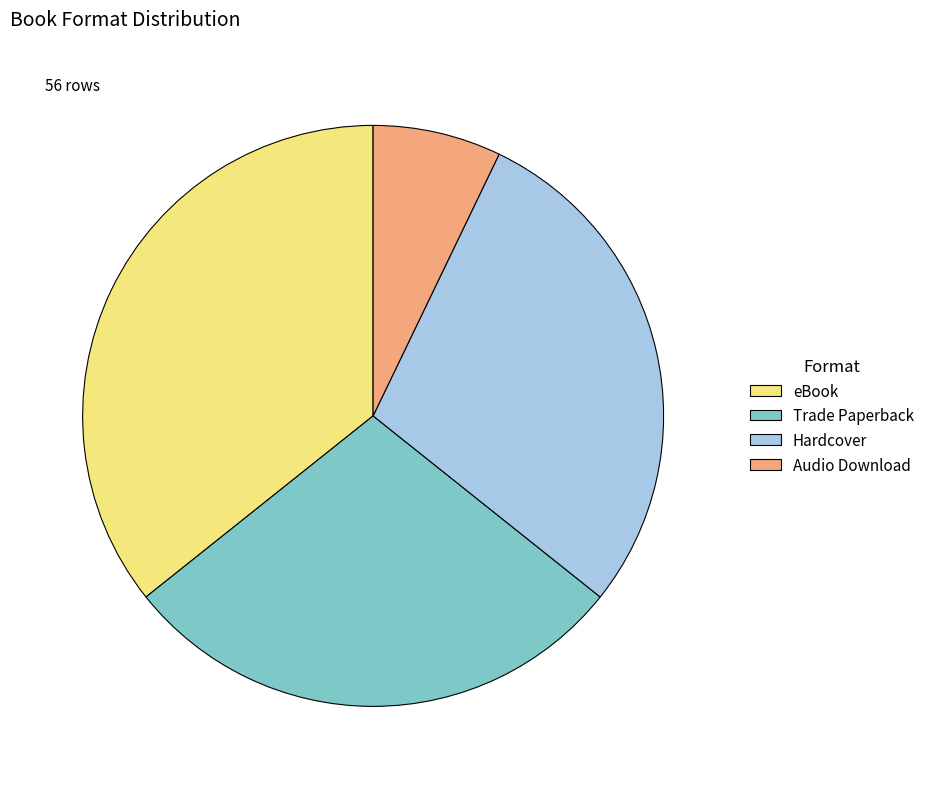

What is the ratio of the value at Trade Paperback to the value at Audio Download?

4.0